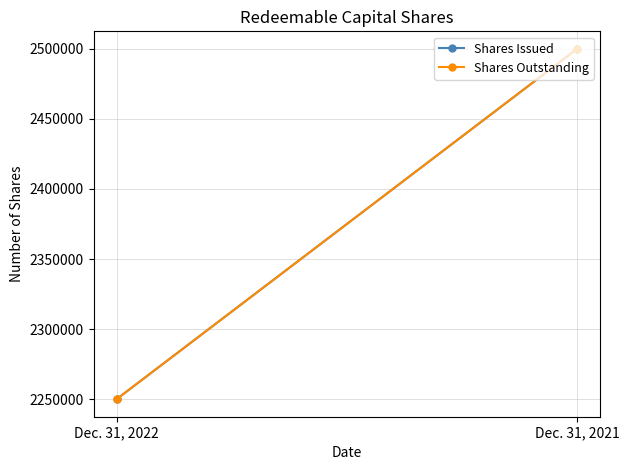

The value of Shares Issued at Dec. 31, 2021 is 4074889. True or false?

False